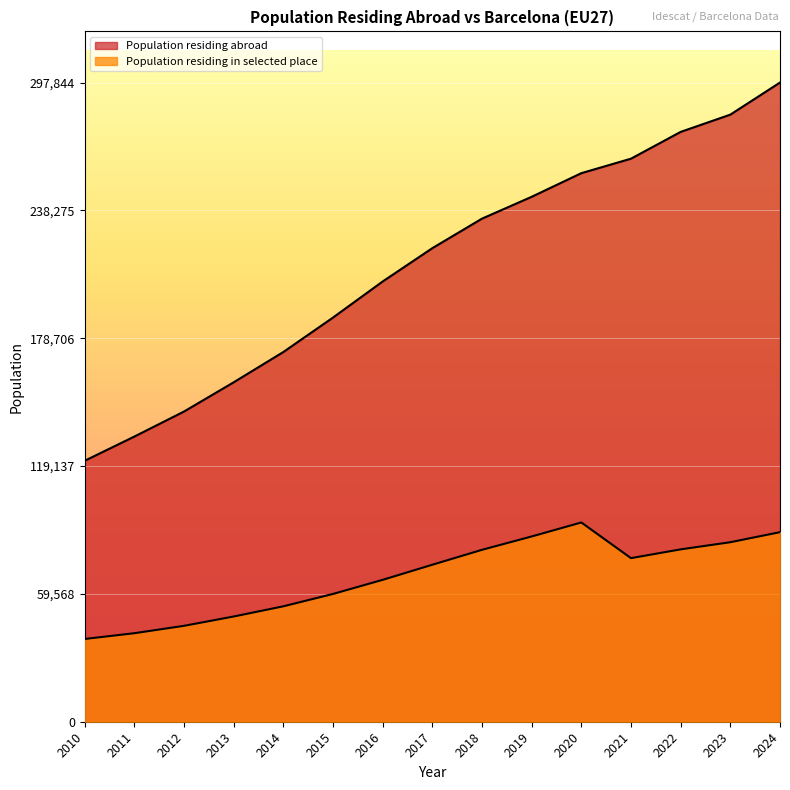

How many lines are shown in the chart?

2